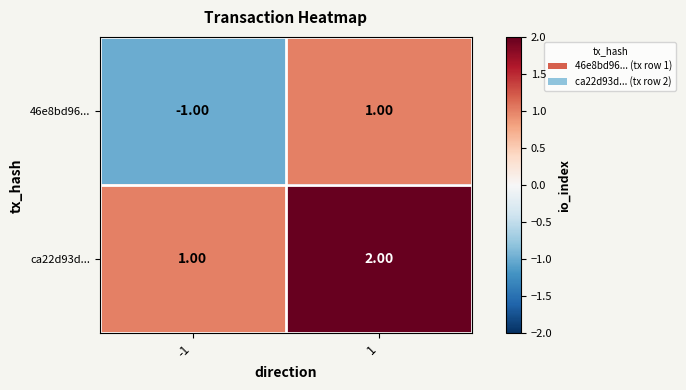

Rank the series by their average value, from highest to lowest.

ca22d93d..., 46e8bd96...